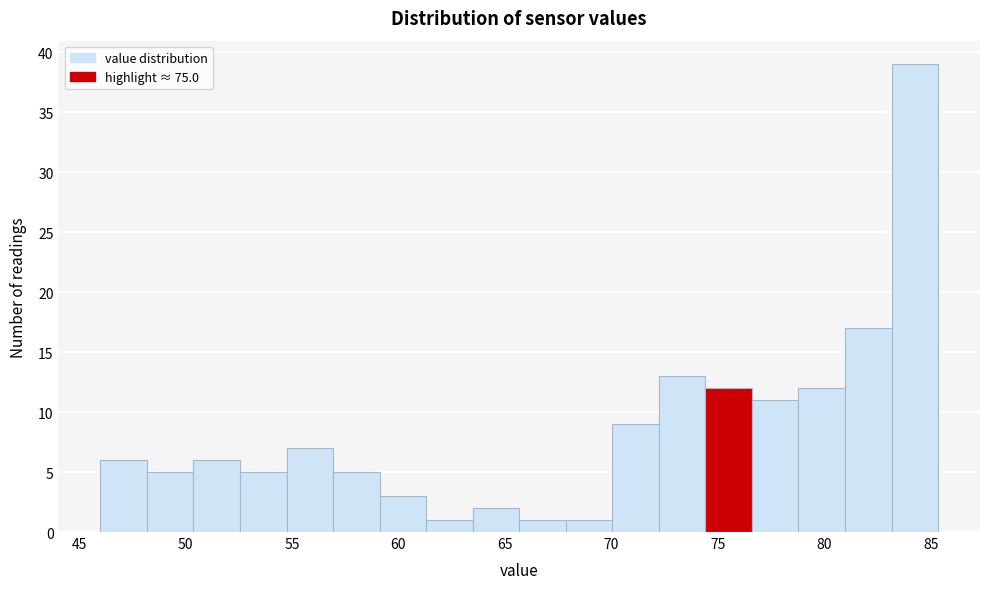

Reading left to right, transcribe this chart: for each bar, give the range it covers on the x-axis and its height. Neither the bar edges nor the heights are printed on the chart, so give them approximately, as read against the axes.

46.0 to 48.0: 6
48.0 to 50.5: 5
50.5 to 52.5: 6
52.5 to 54.5: 5
54.5 to 57.0: 7
57.0 to 59.0: 5
59.0 to 61.5: 3
61.5 to 63.5: 1
63.5 to 65.5: 2
65.5 to 68.0: 1
68.0 to 70.0: 1
70.0 to 72.0: 9
72.0 to 74.5: 13
74.5 to 76.5: 12
76.5 to 79.0: 11
79.0 to 81.0: 12
81.0 to 83.0: 17
83.0 to 85.5: 39